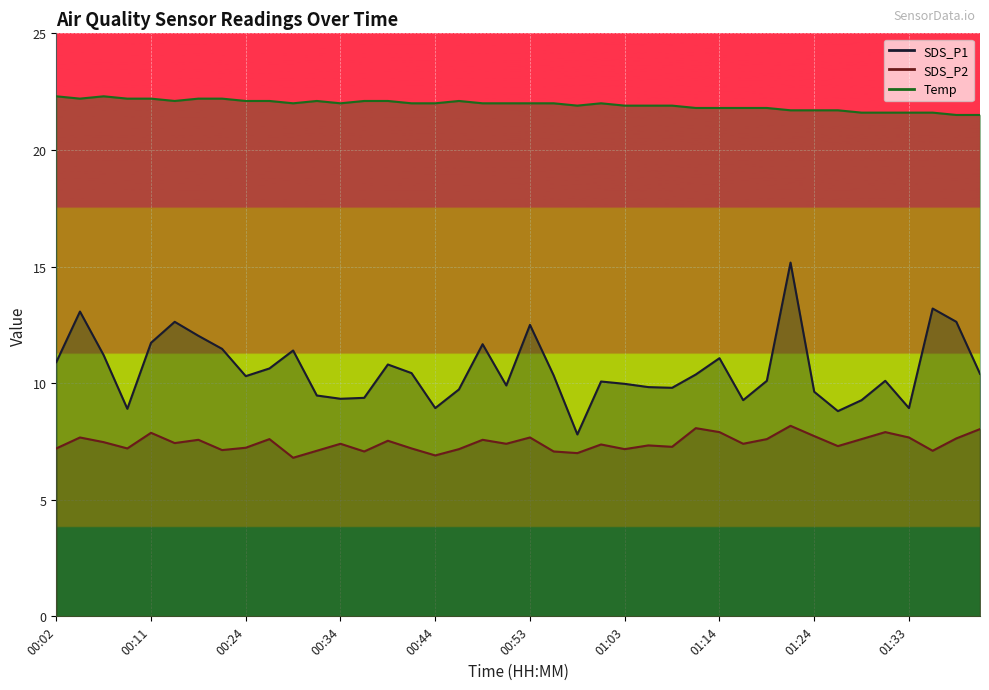

Where is SDS_P2 nearest to the value 7?

00:58